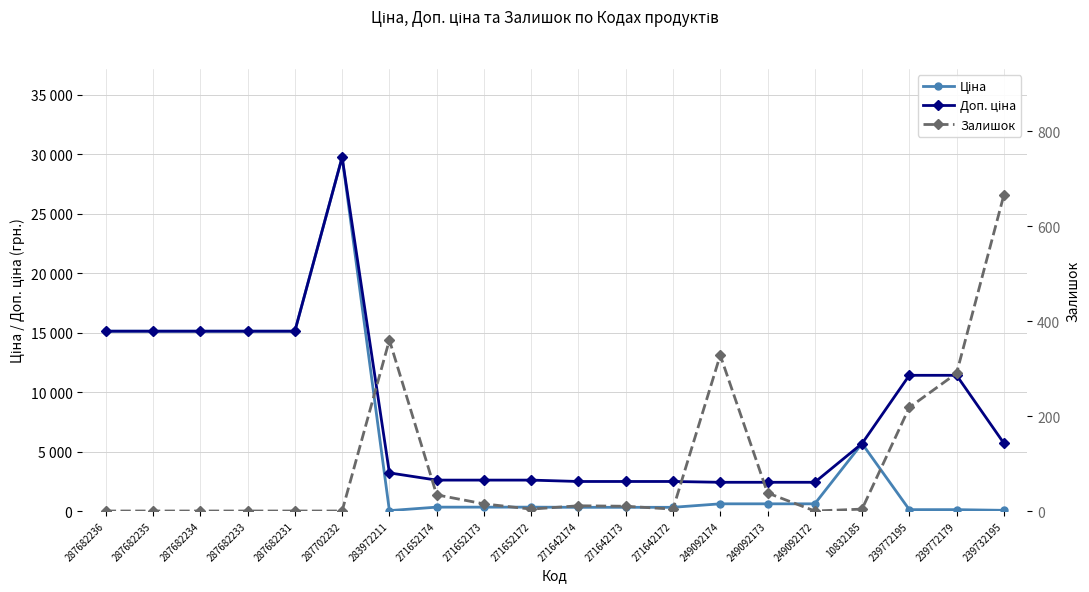

At which category does the chart reach its minimum across all series?

287682236